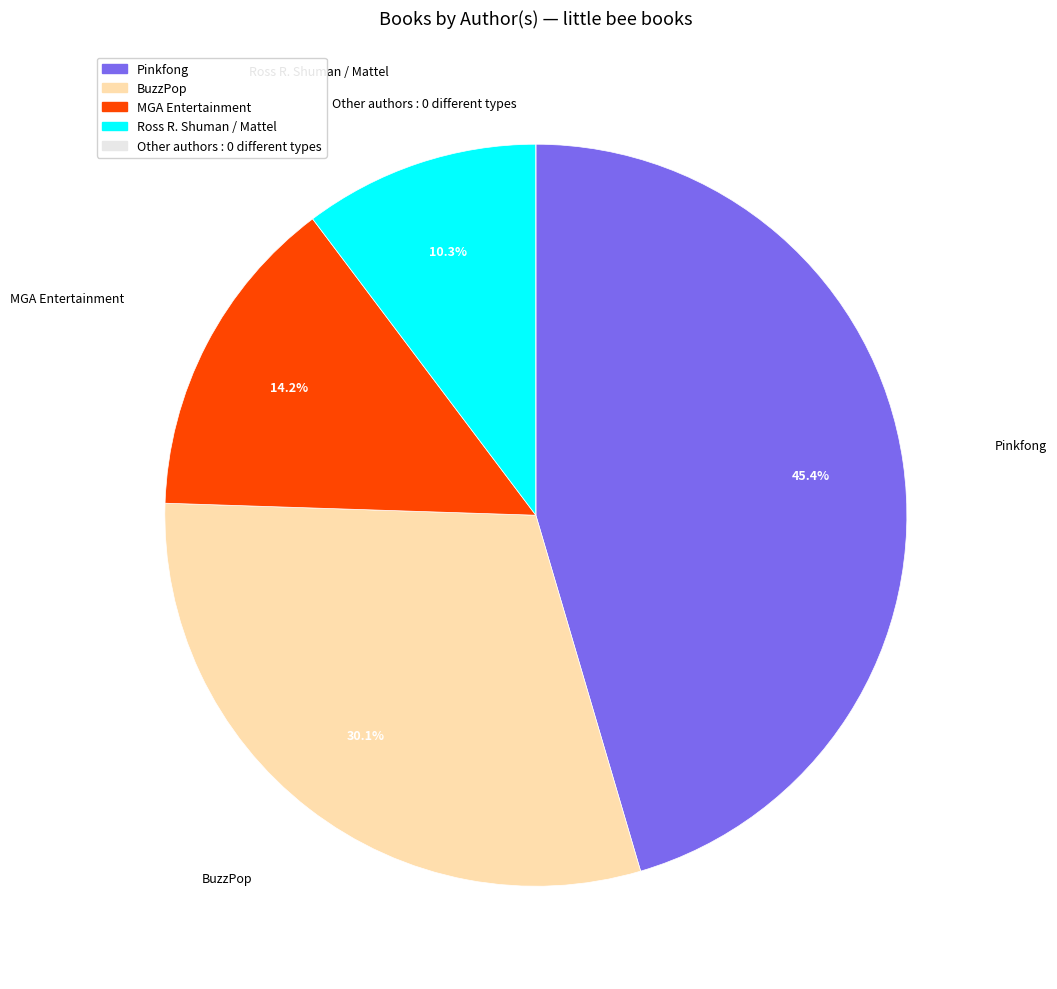

Is there a majority slice in this chart?

No